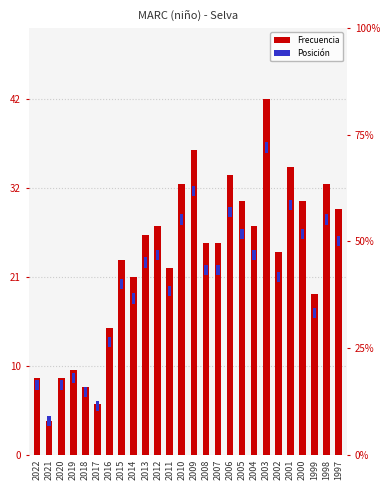

List the labels in order of value, largest first.

2003, 2009, 2001, 2006, 2010, 1998, 2005, 2000, 1997, 2012, 2004, 2013, 2008, 2007, 2002, 2015, 2011, 2014, 1999, 2016, 2019, 2022, 2020, 2018, 2017, 2021